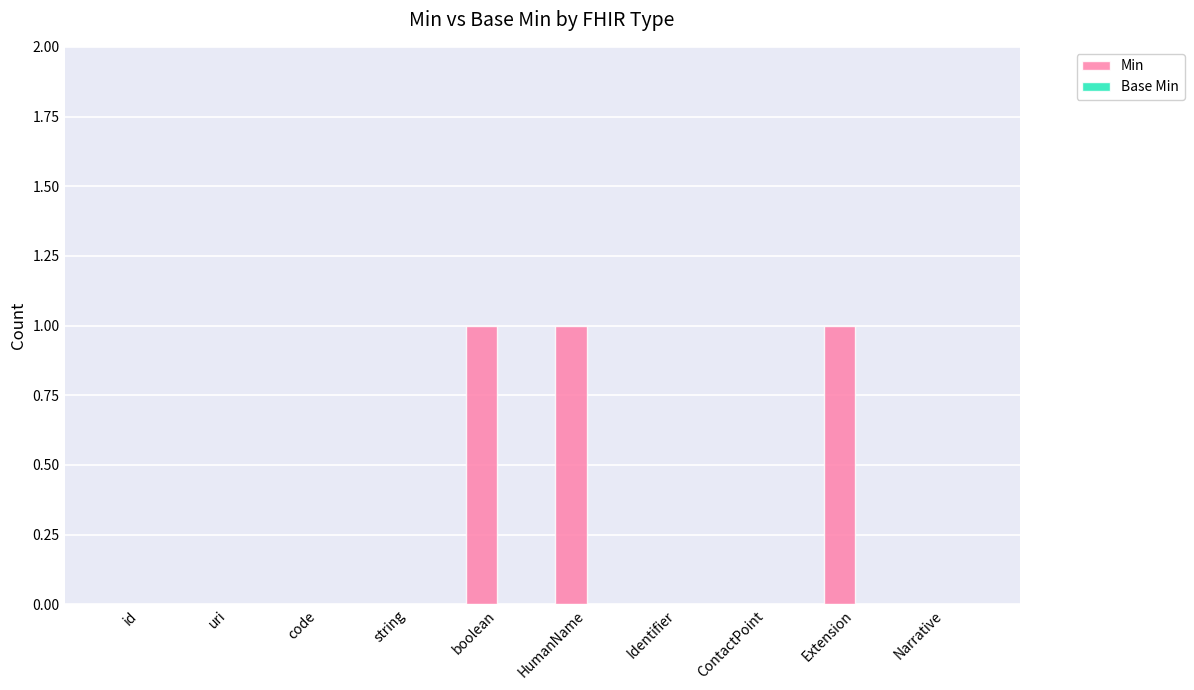

Is it true that the value at Narrative is 0?

True